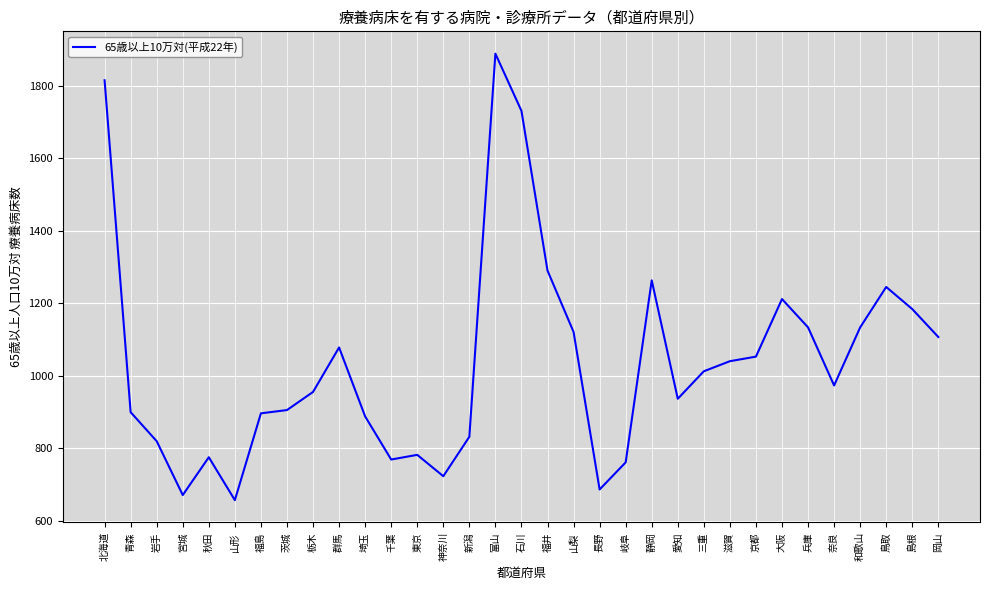

What is the sum of all values?

34225.8